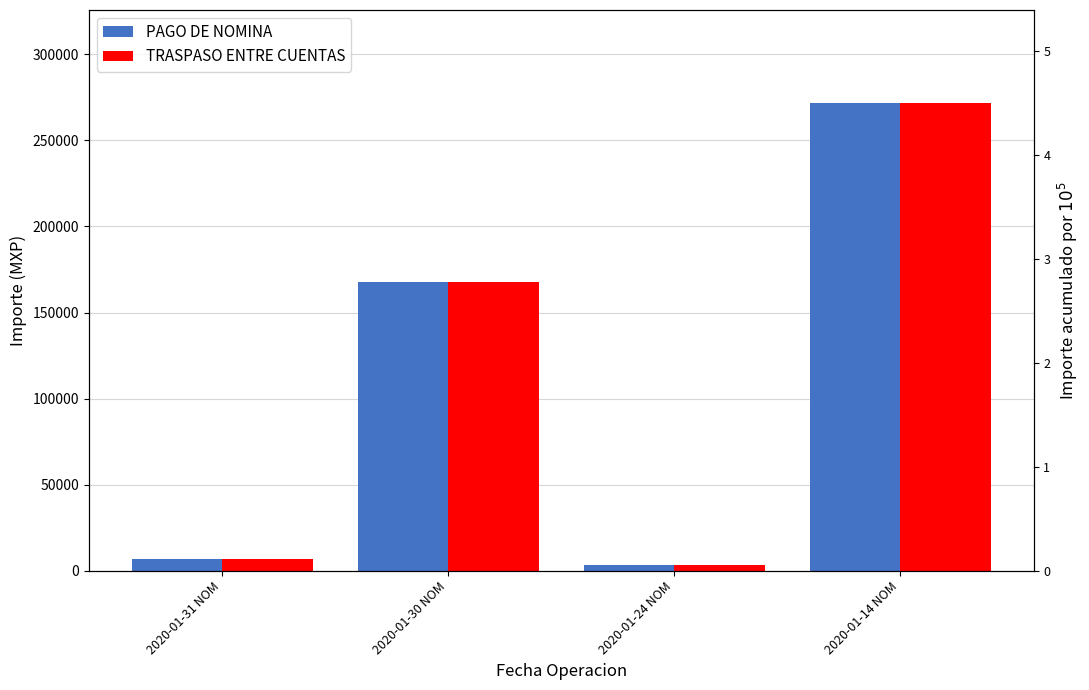

How many values in the TRASPASO ENTRE CUENTAS series exceed 167887?

2